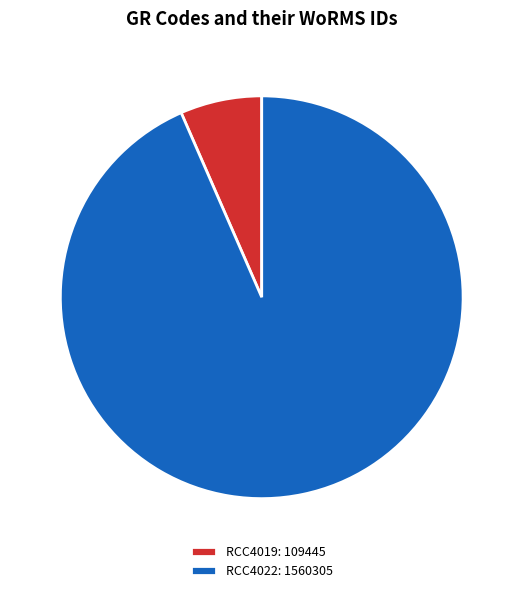

What is the ratio of the value at RCC4019 to the value at RCC4022?

0.1